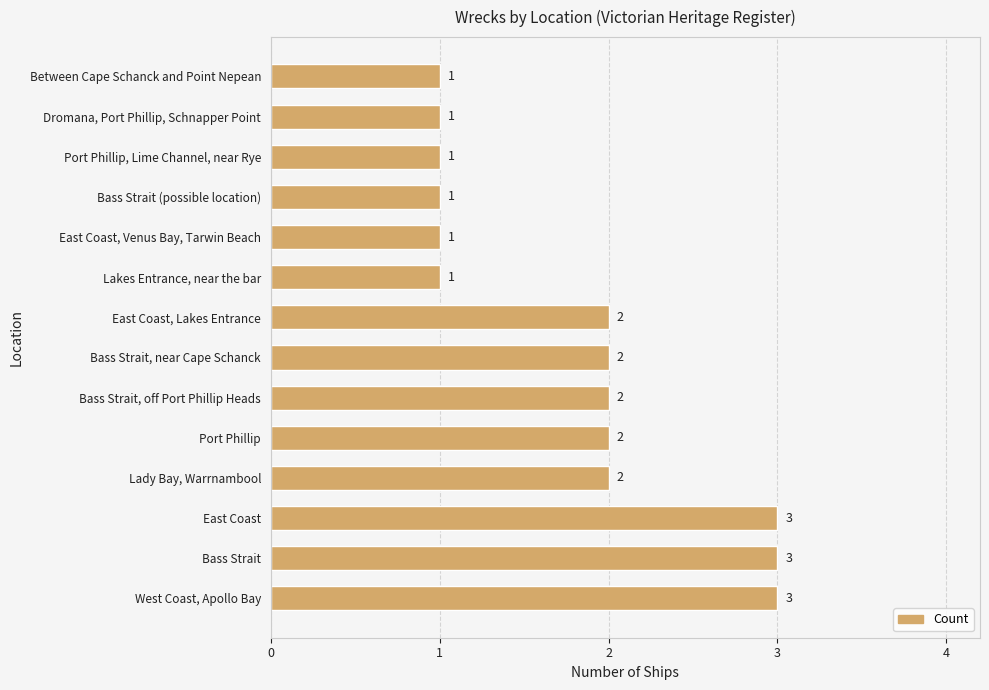

How many series are shown in this chart?

1